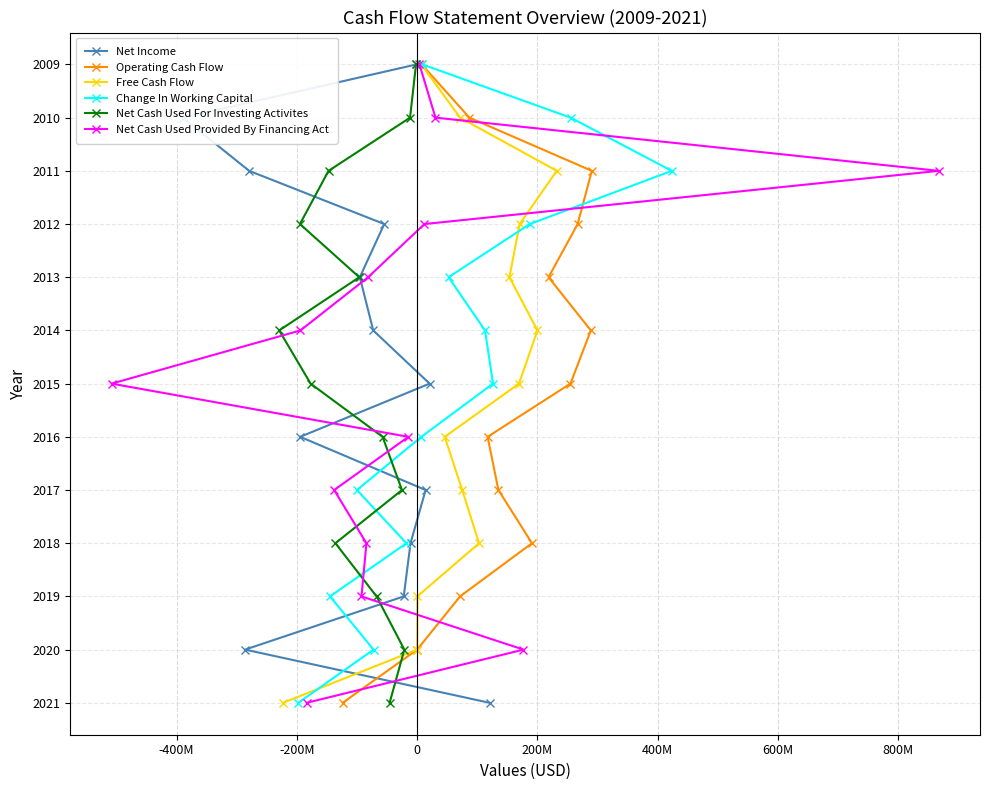

Which series has the largest range (max minus min)?

Net Income